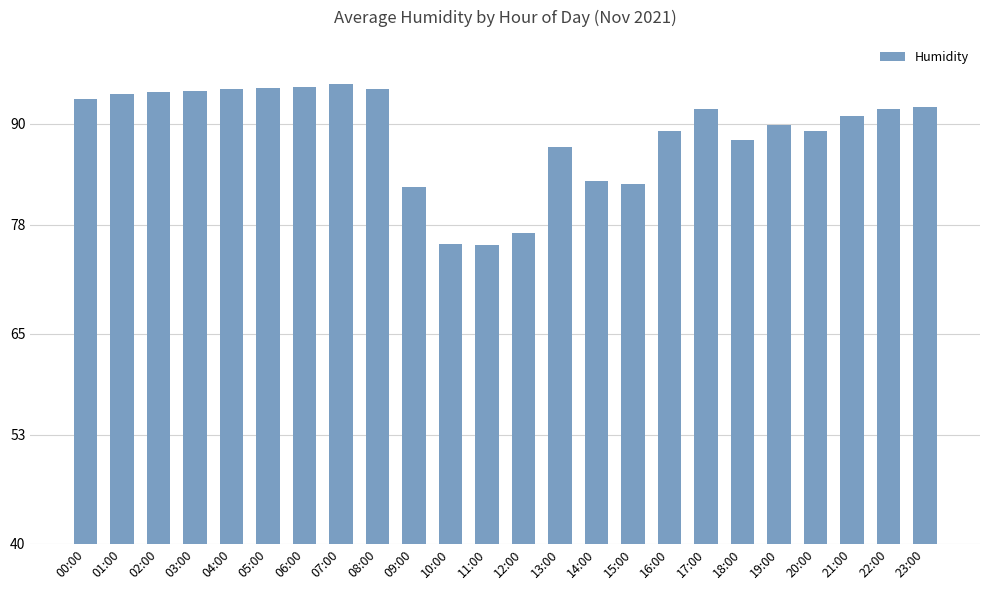

What is the greatest value displayed?

94.7